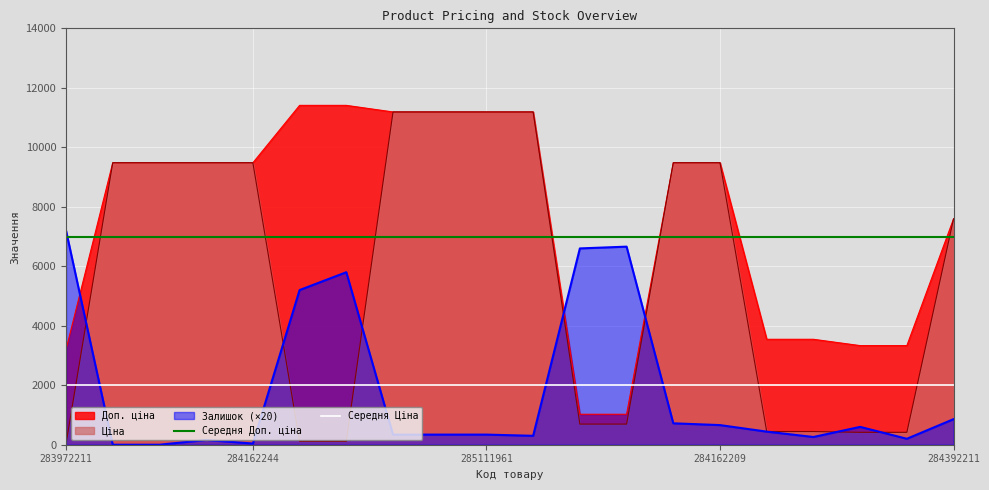

What is the maximum value shown in the chart?

11410.0